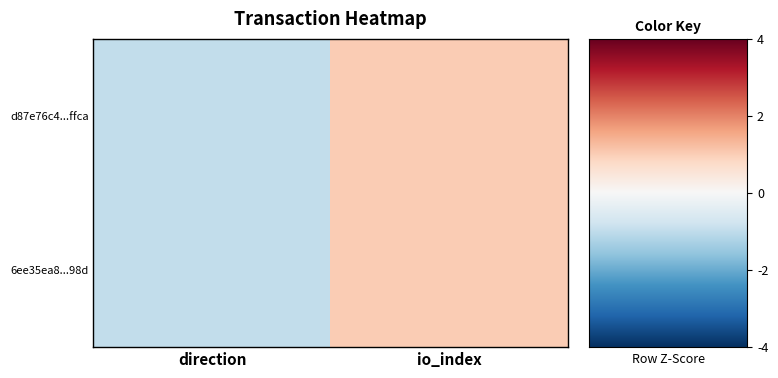

Rank the series at direction from highest to lowest value.

d87e76c4...ffca, 6ee35ea8...98d